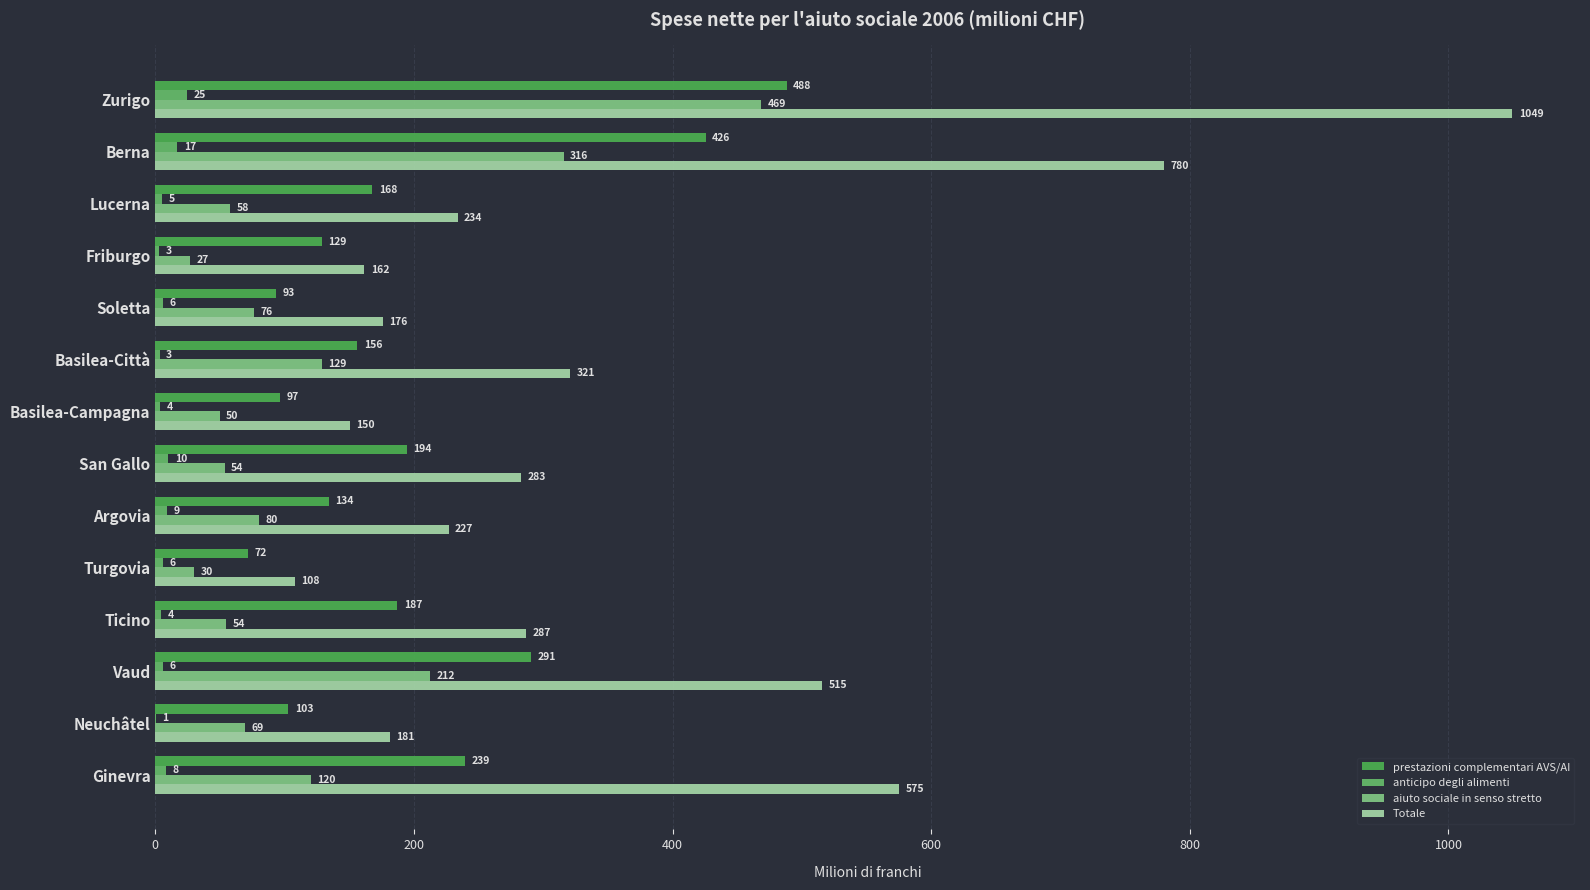

Count the number of data series in this chart.

4